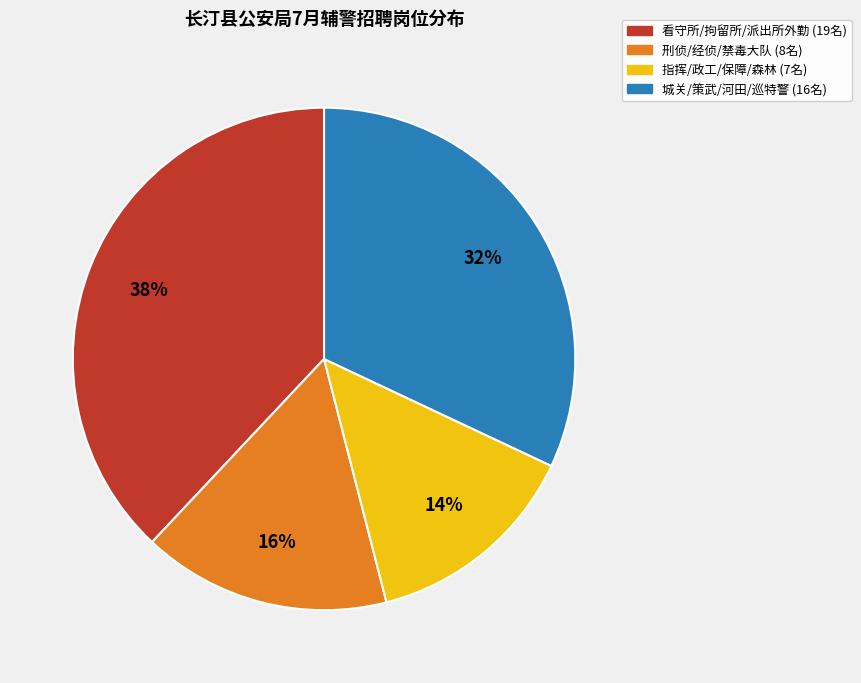

To the nearest percent, what is the difference between the largest and smallest slice percentages?

24%